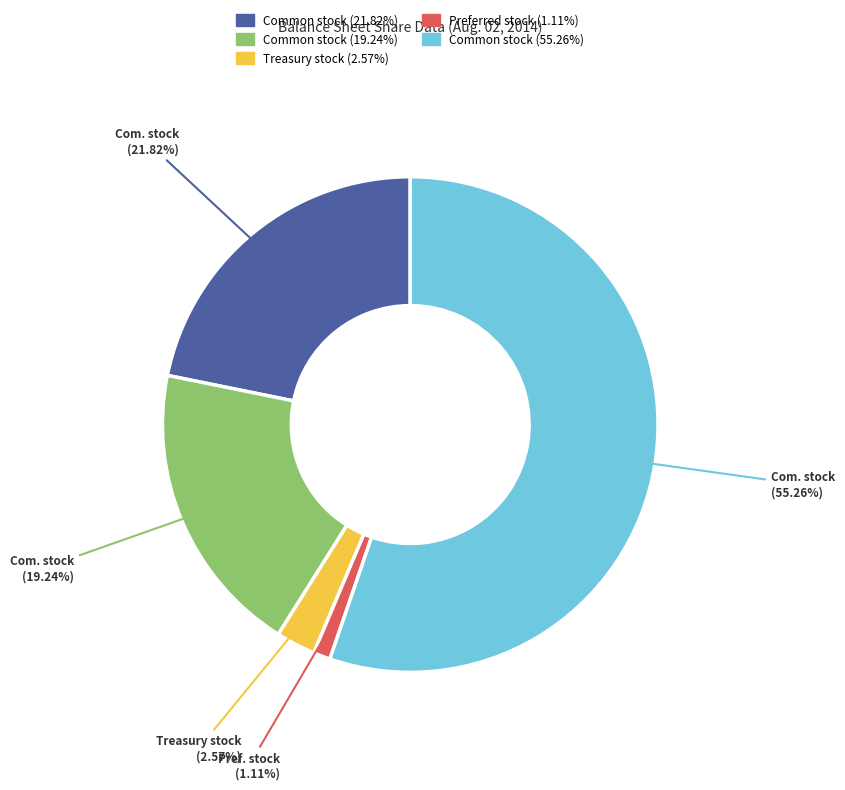

Count the number of slices in the pie.

5